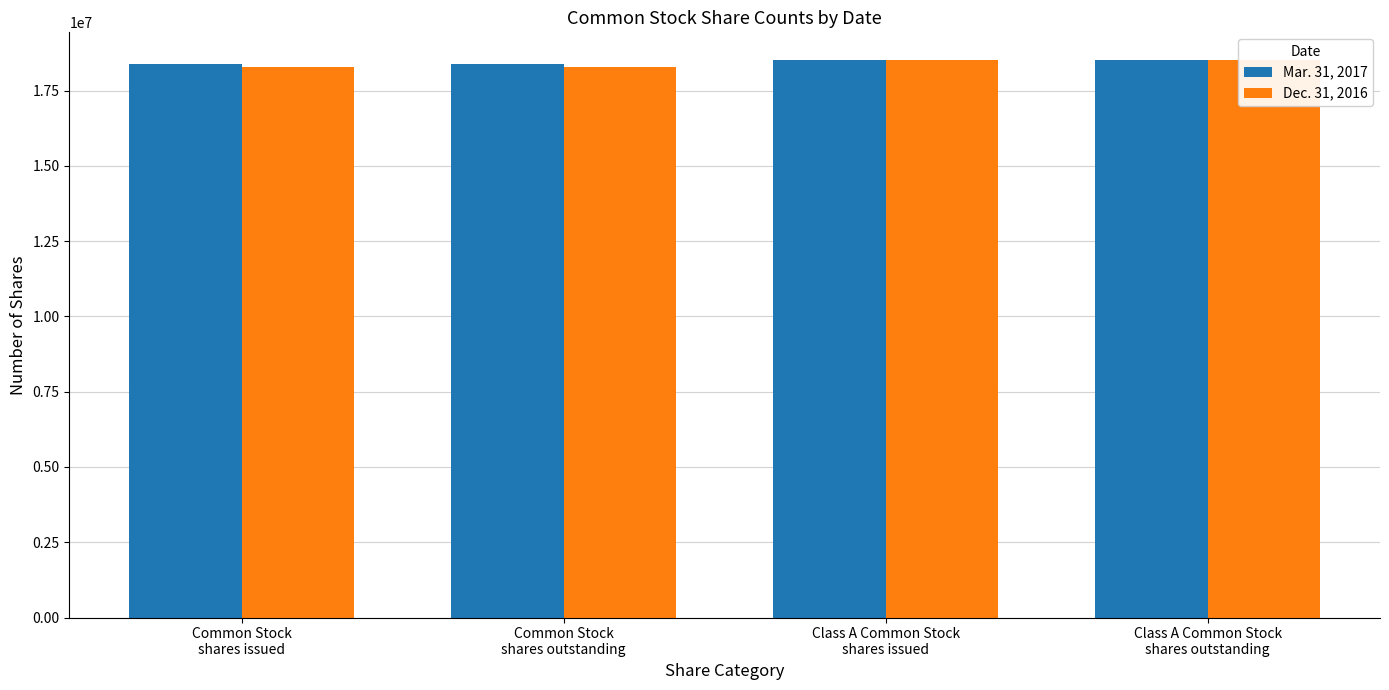

Which series changed the most between Common Stock
shares outstanding and Class A Common Stock
shares outstanding?

Dec. 31, 2016